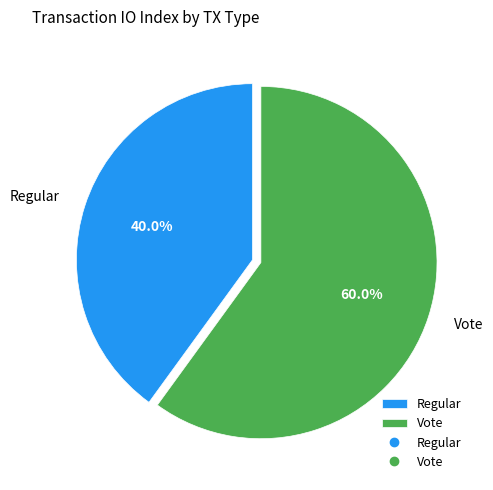

What percentage is the Regular slice, to the nearest percent?

40%